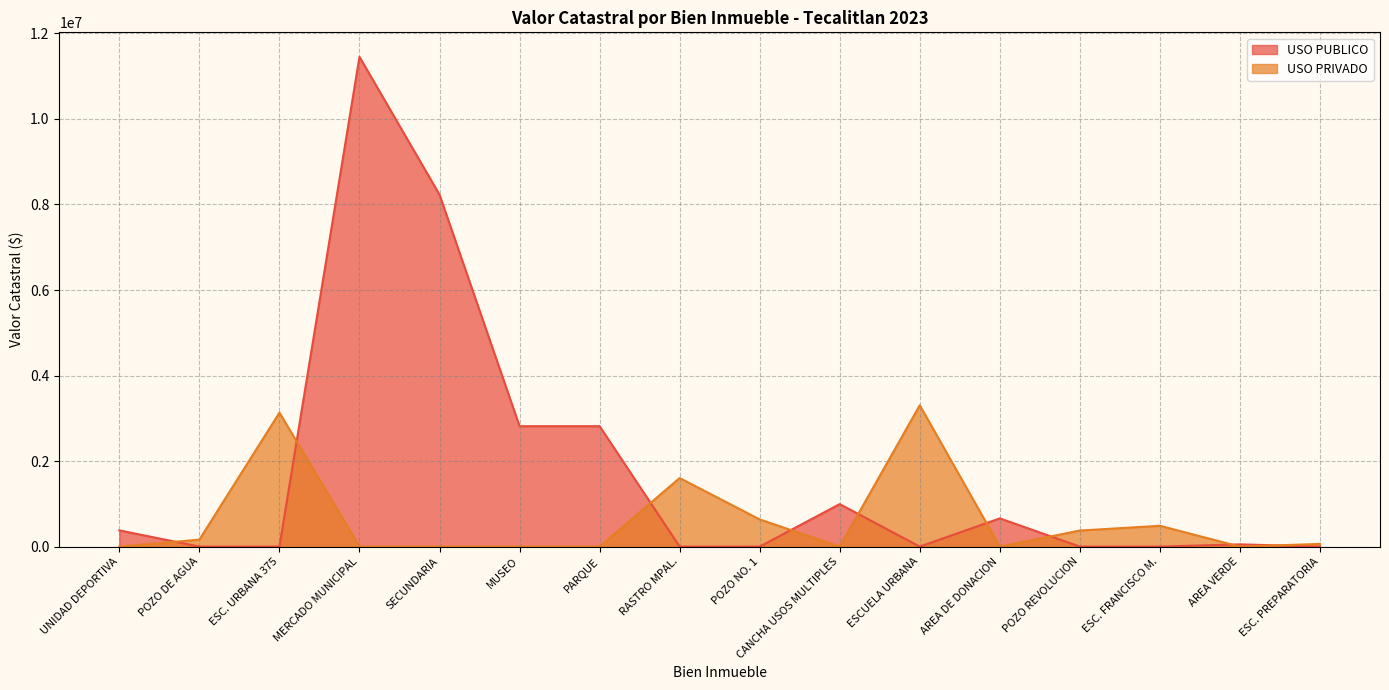

At which label is USO PRIVADO closest to 1652665?

RASTRO MPAL.